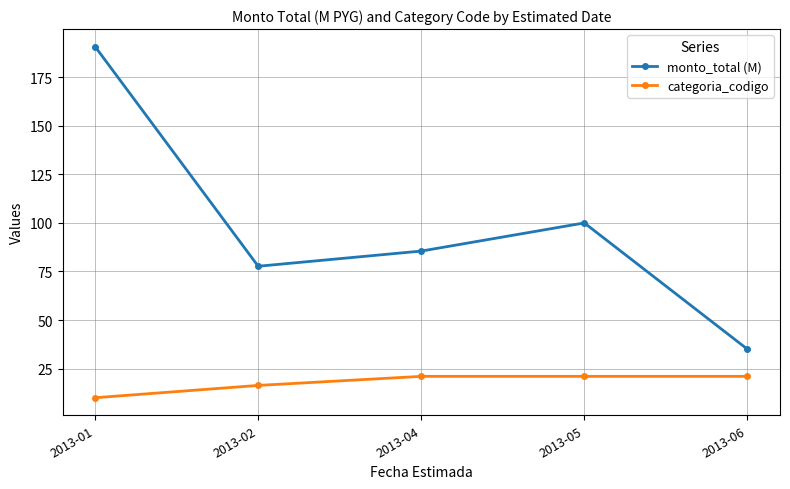

What is the difference between the second highest and second lowest values in the categoria_codigo series?

4.7